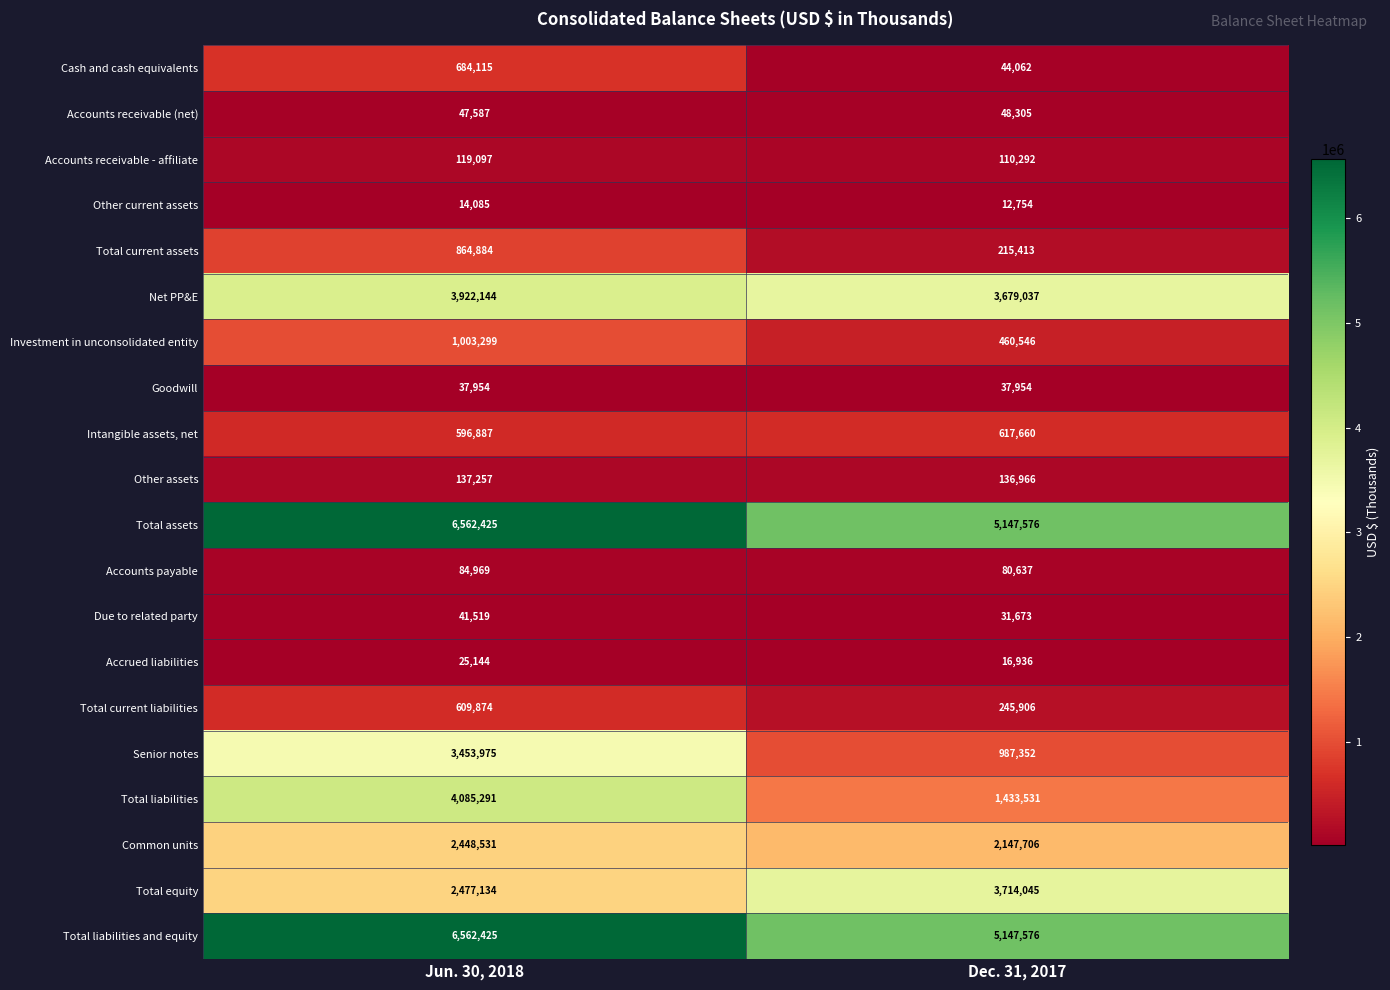

Which label corresponds to the smallest value in the chart?

Dec. 31, 2017